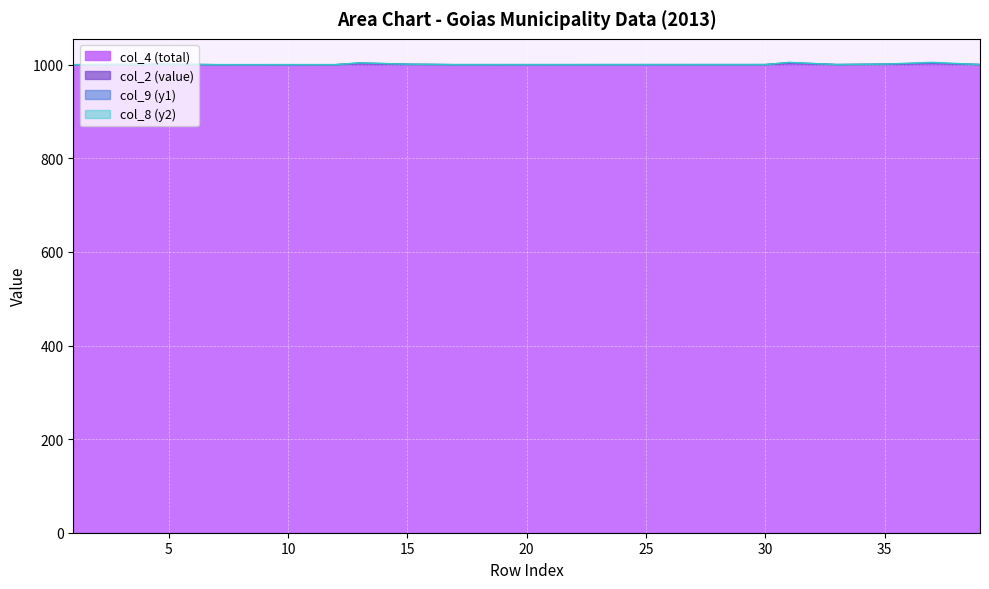

The col_2 (value) series shows 1000.1 at 1. True or false?

True